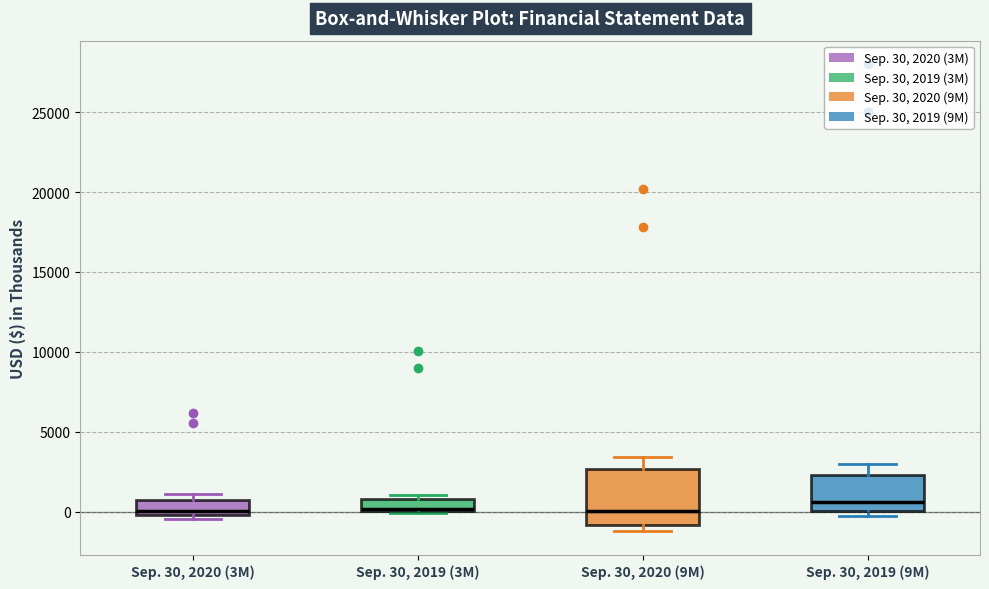

Comparing the boxes themselves (not the whiskers), which one is the tallest?

Sep. 30, 2020 (9M)